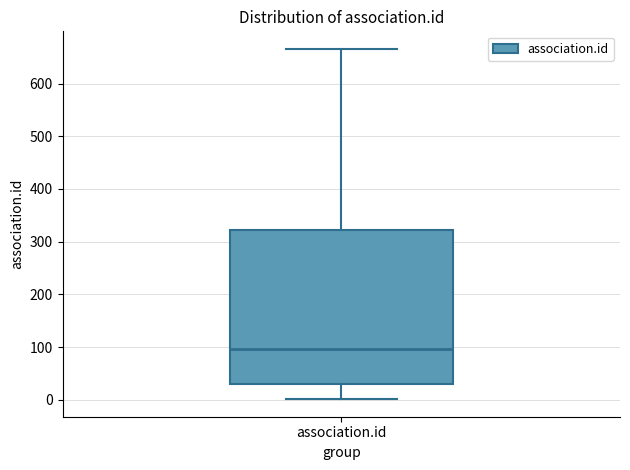

Read this box plot against the y-axis: the position of the median line, the range covered by the box, and the ends of both whiskers. The values are not printed on the chart, so give them approximately, as read against the axis.

median 100, box 30 to 320, whiskers 0 to 670